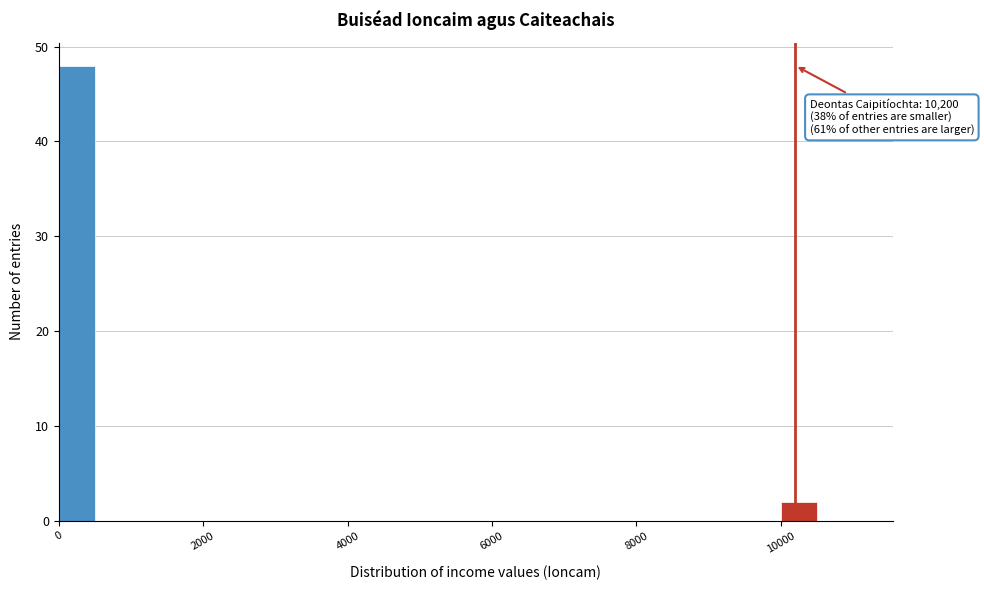

Read against the x-axis, roughly where is the centre of the tallest bar?

200